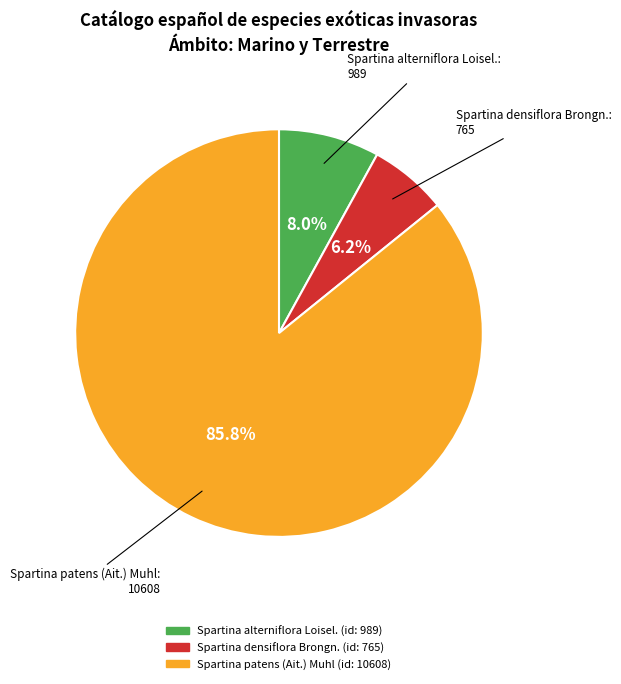

What percentage is the Spartina densiflora Brongn. slice, to the nearest percent?

6%